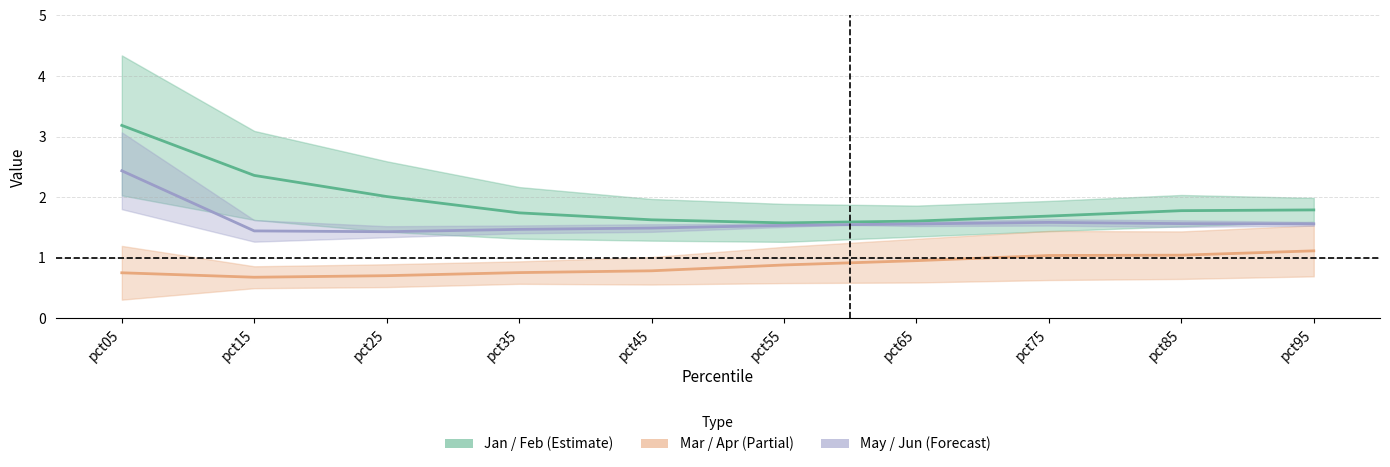

Between pct05 and pct25, which series saw the biggest shift?

Feb